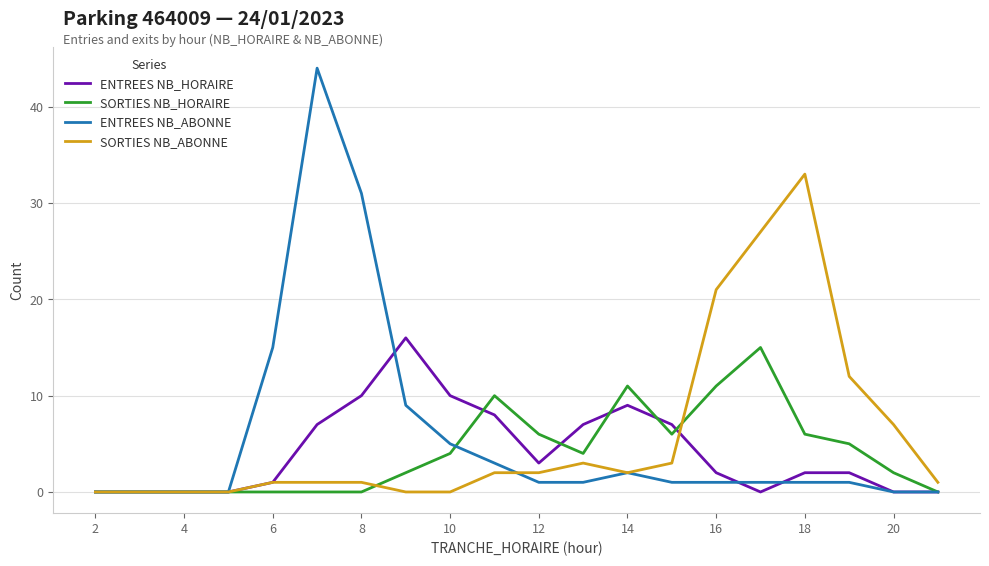

Which series has the largest range (max minus min)?

ENTREES NB_ABONNE